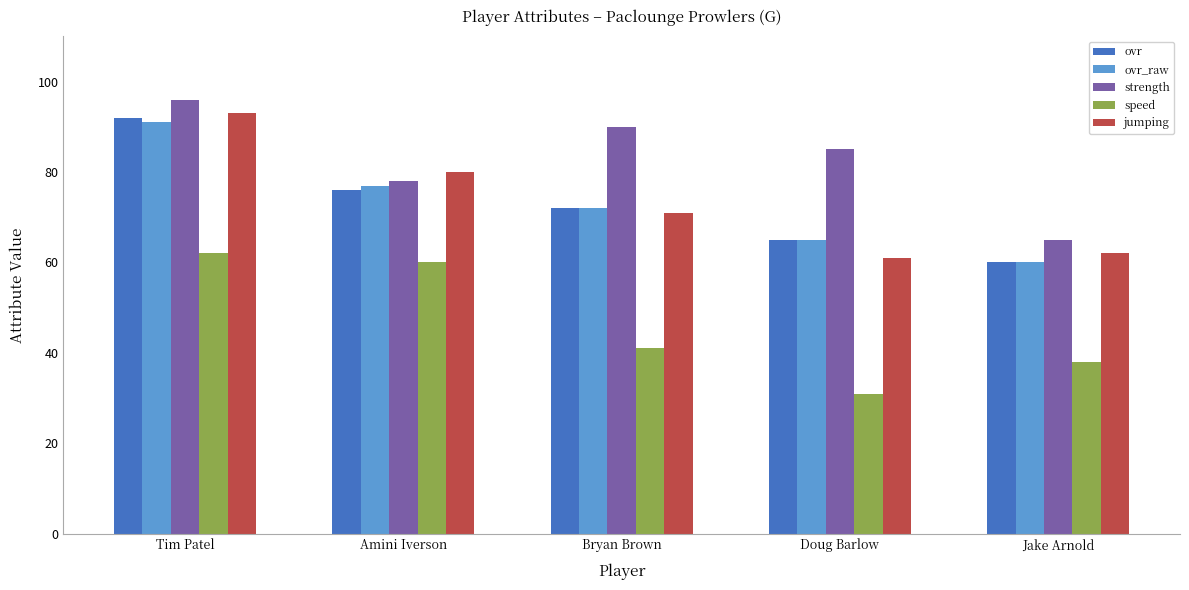

What is the minimum value for ovr?

60